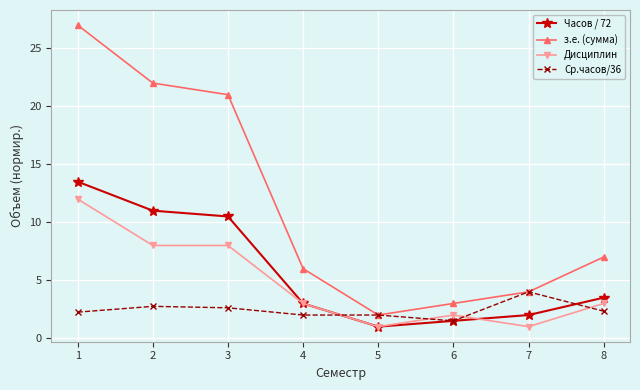

At which category is the sum across all series the highest?

1